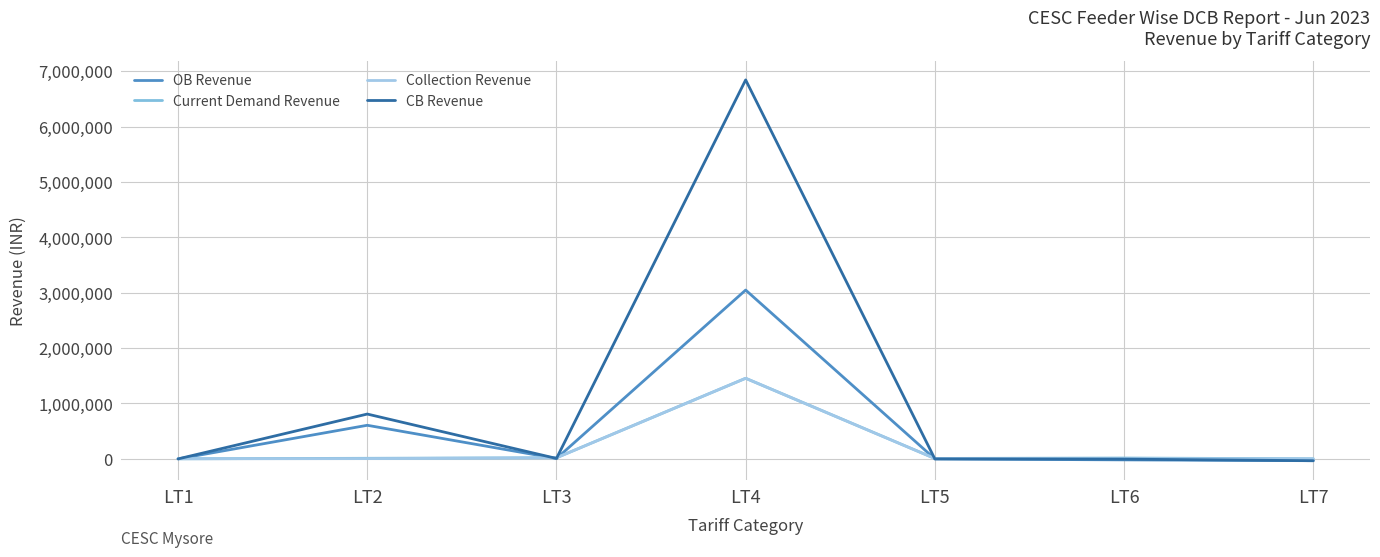

Is it true that Collection Revenue equals 2476.7 at LT2?

False